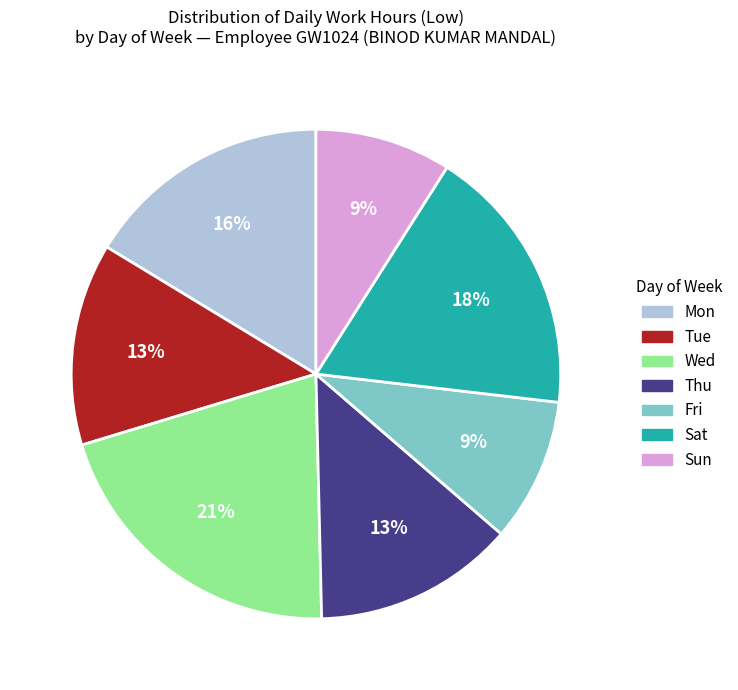

Does any single category account for the majority?

No